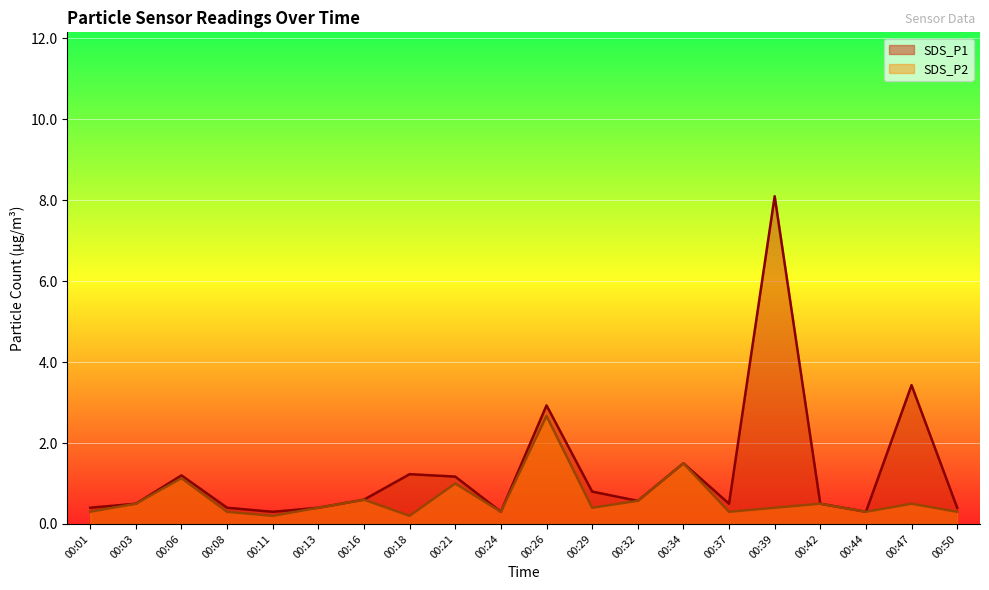

What is the total value across all series at 00:26?

5.6